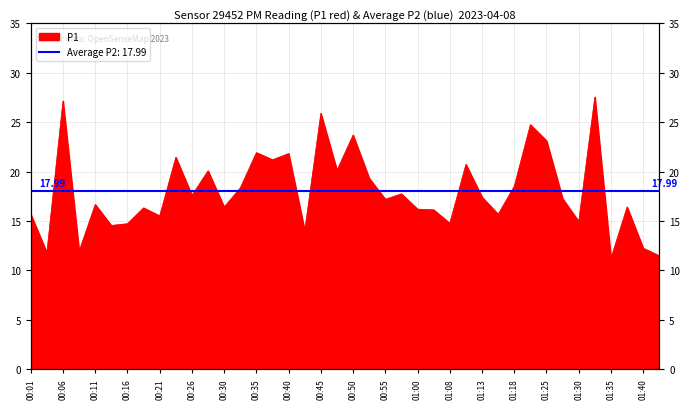

At which category does the chart reach its peak across all series?

01:33